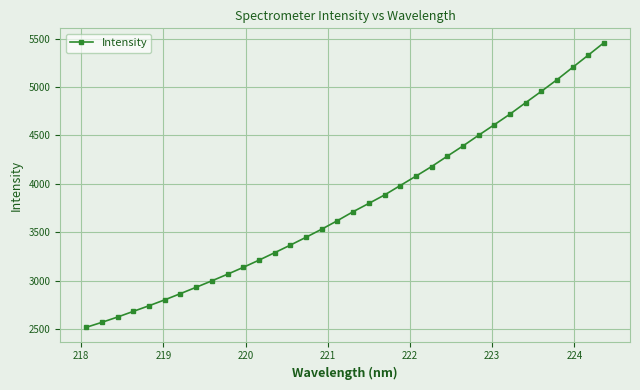

What is the value of the 30th point from the left?

4956.3